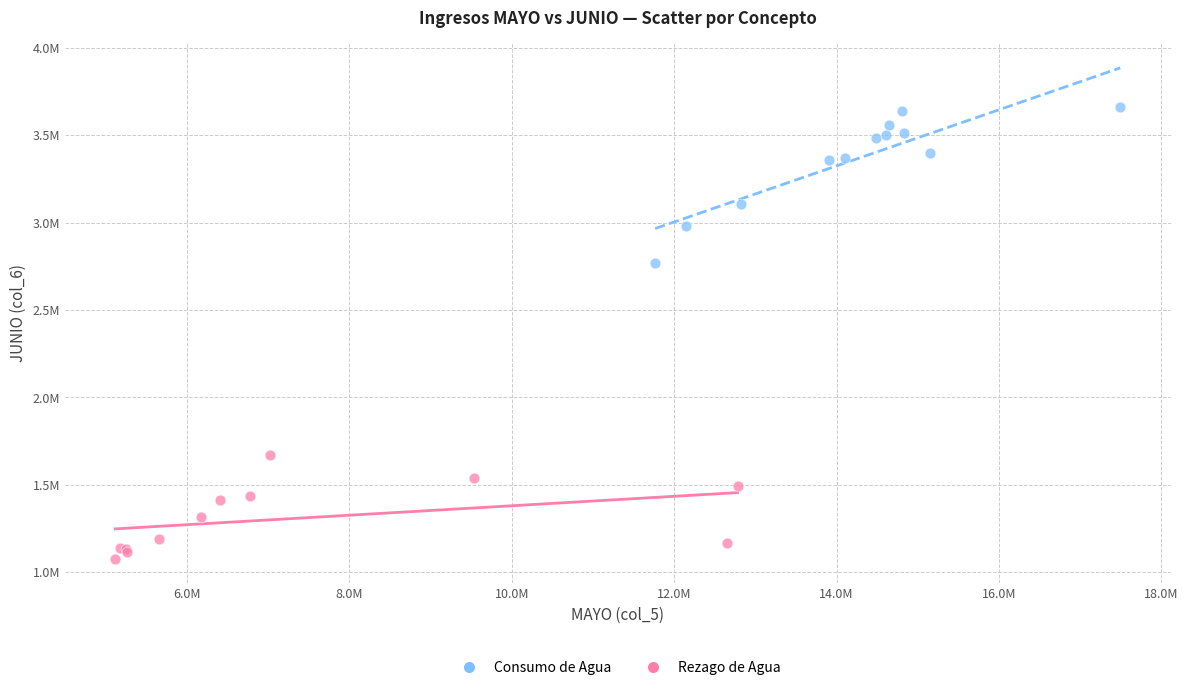

Which series contains the lowest Y value?

Rezago de Agua